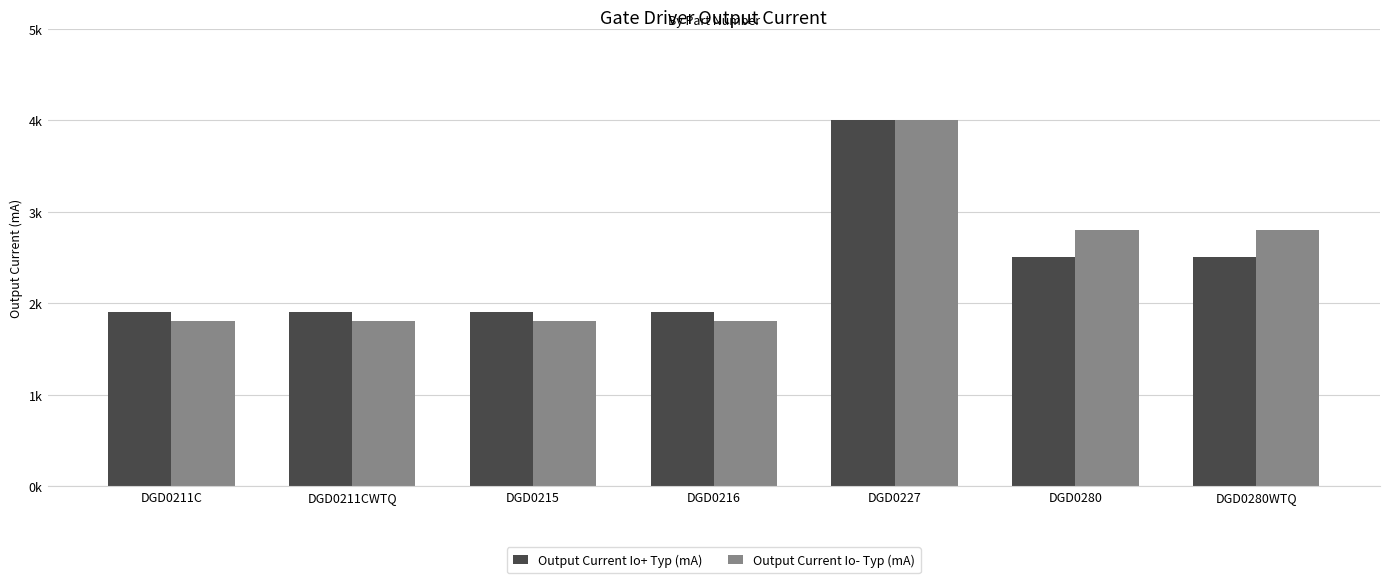

Are the bars grouped side by side (vs. stacked)?

Yes